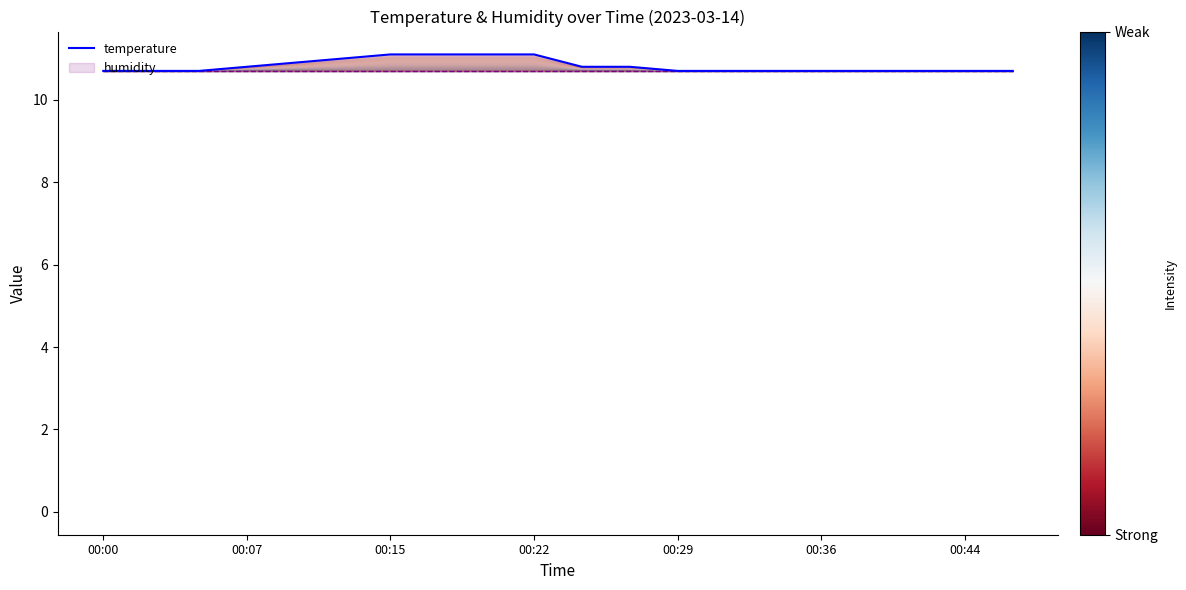

The value of temperature at 00:15 is 11.1. True or false?

True